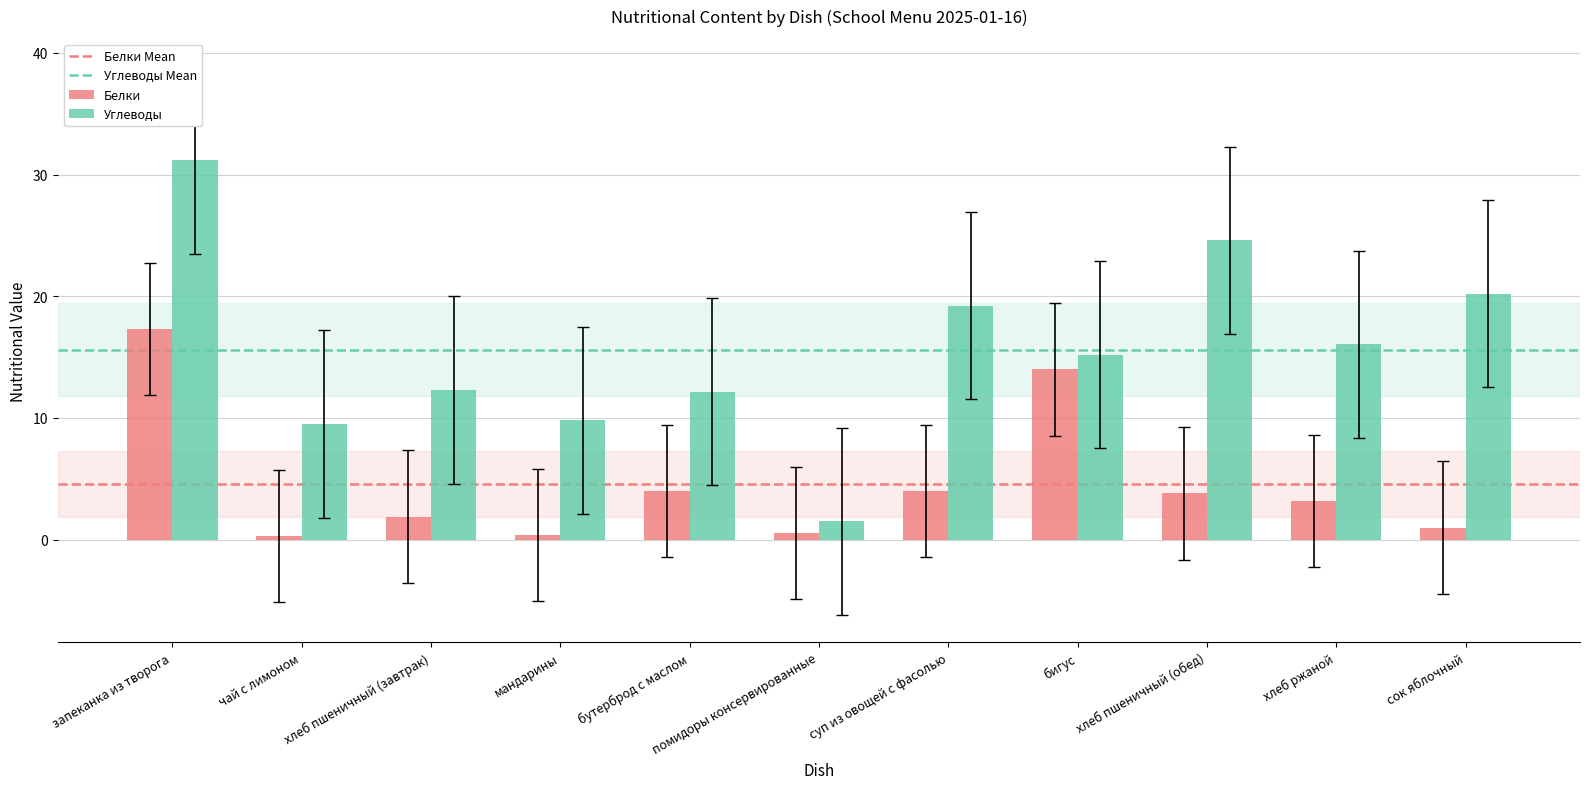

Rank the series by their average value, from highest to lowest.

Углеводы, Белки